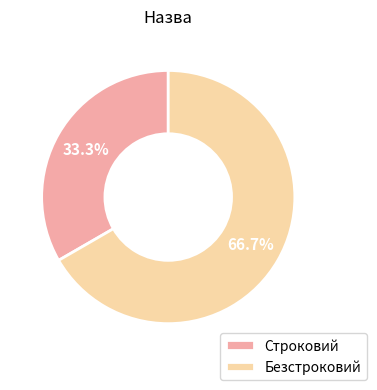

To the nearest percent, what is the difference between the largest and smallest slice percentages?

33%